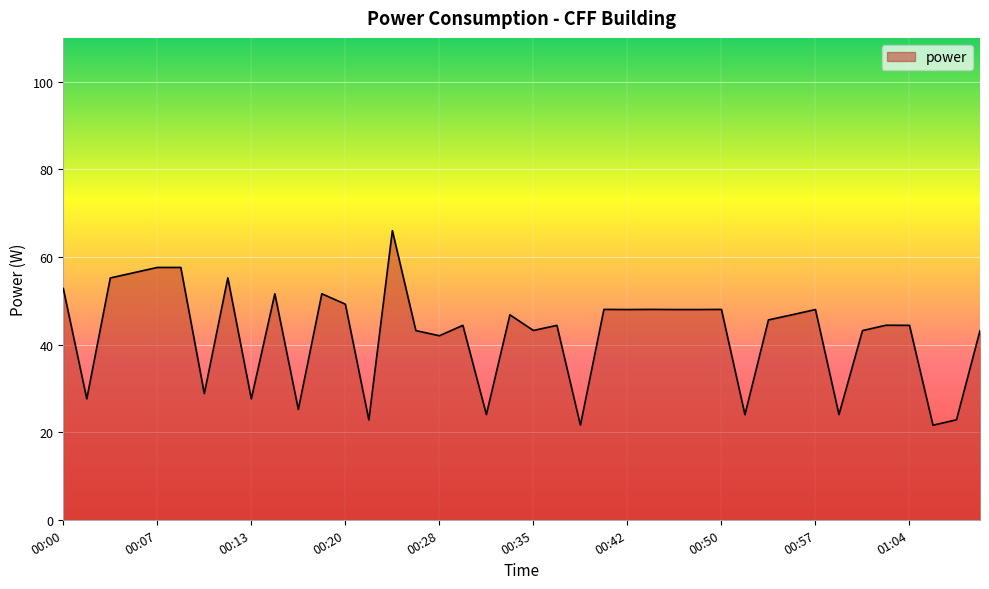

How many values exceed 45?

20